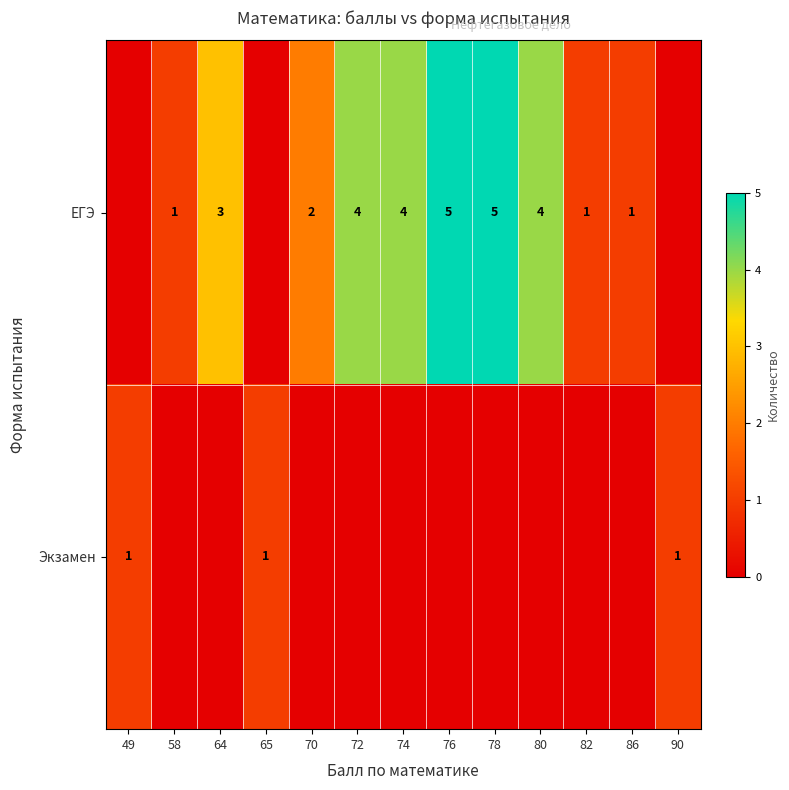

At which category is the sum across all series the highest?

76